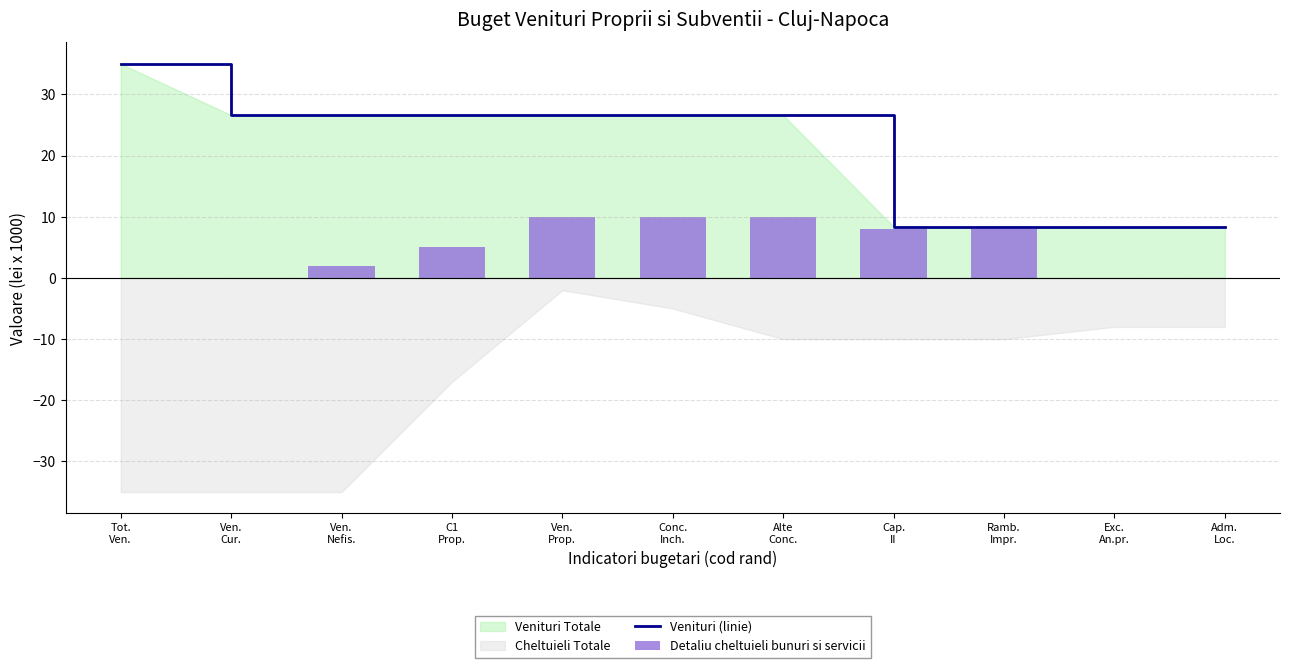

What is the minimum value for Venituri (linie)?

8.4